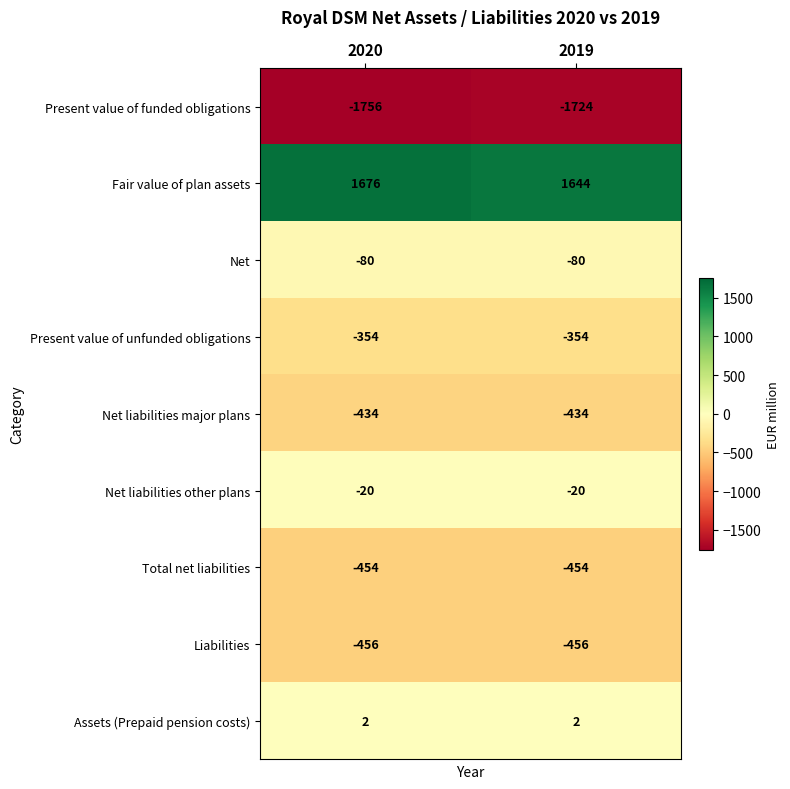

Reading left to right, transcribe all the data shown in this chart.

Present value of funded obligations: 2020=-1756	2019=-1724
Fair value of plan assets: 2020=1676	2019=1644
Net: 2020=-80	2019=-80
Present value of unfunded obligations: 2020=-354	2019=-354
Net liabilities major plans: 2020=-434	2019=-434
Net liabilities other plans: 2020=-20	2019=-20
Total net liabilities: 2020=-454	2019=-454
Liabilities: 2020=-456	2019=-456
Assets (Prepaid pension costs): 2020=2	2019=2